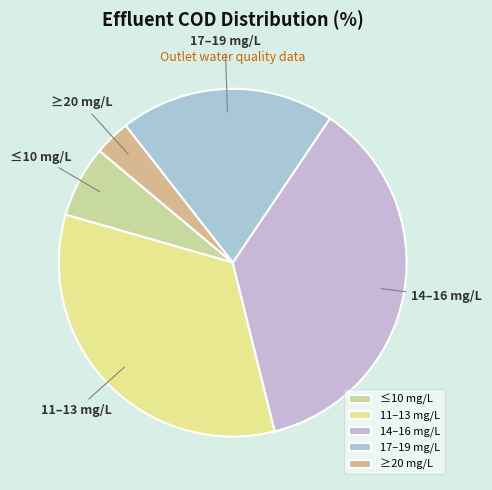

Is the sum of 11–13 mg/L and ≤10 mg/L greater than half?

No